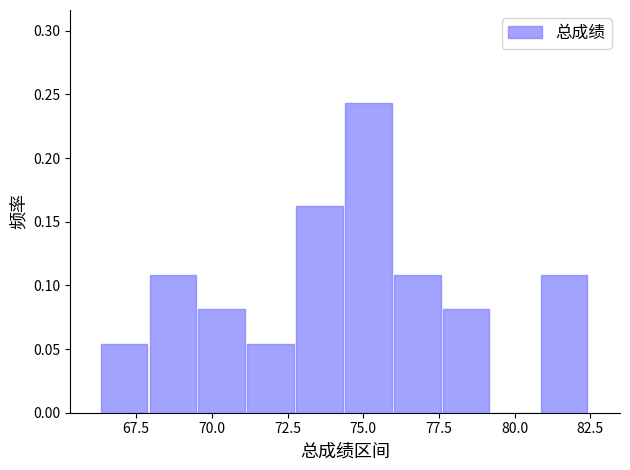

Read against the x-axis, roughly where is the centre of the tallest bar?

75.0